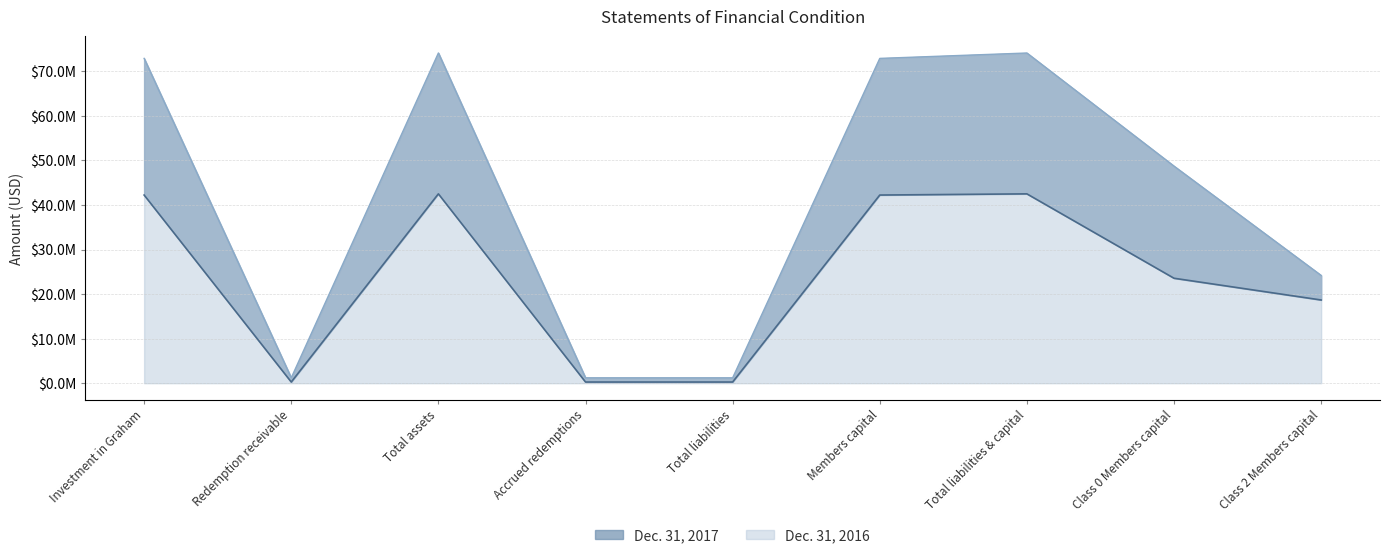

What is the value of the Dec. 31, 2017 point at the 7th from the left?

42498308